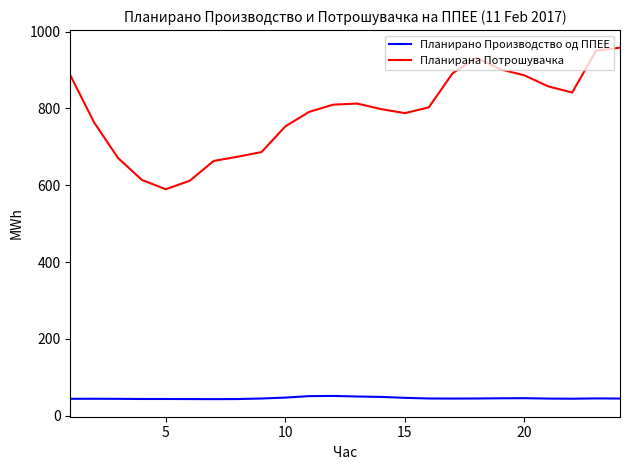

What is the minimum value shown in the chart?

43.4